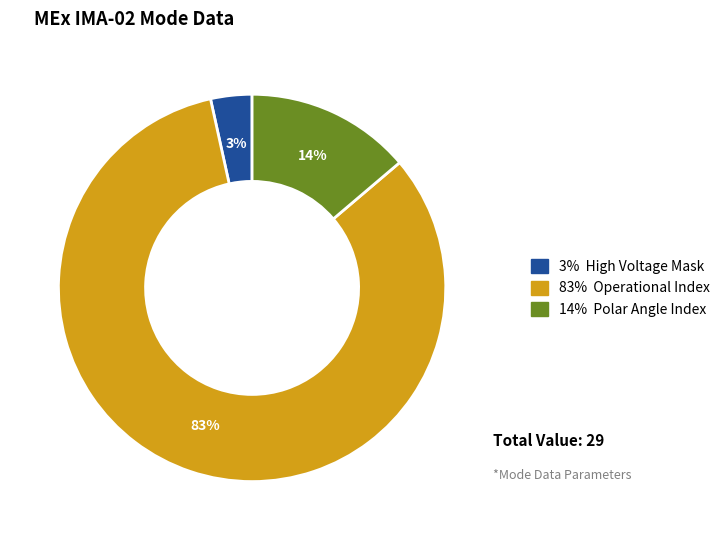

To the nearest percent, what is the average slice percentage?

33%